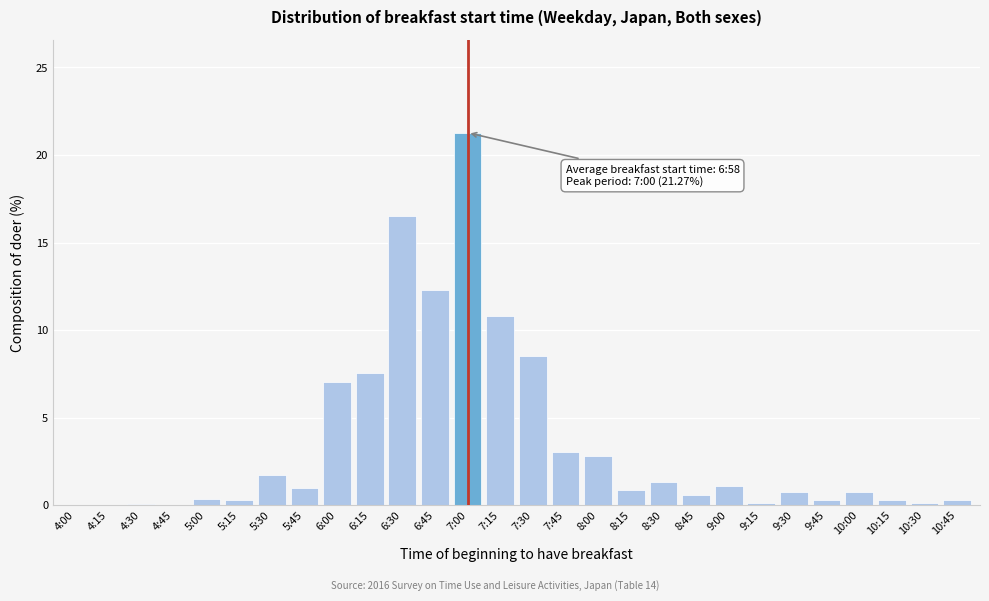

What is the change in value from 6:15 to 7:00?

+13.7